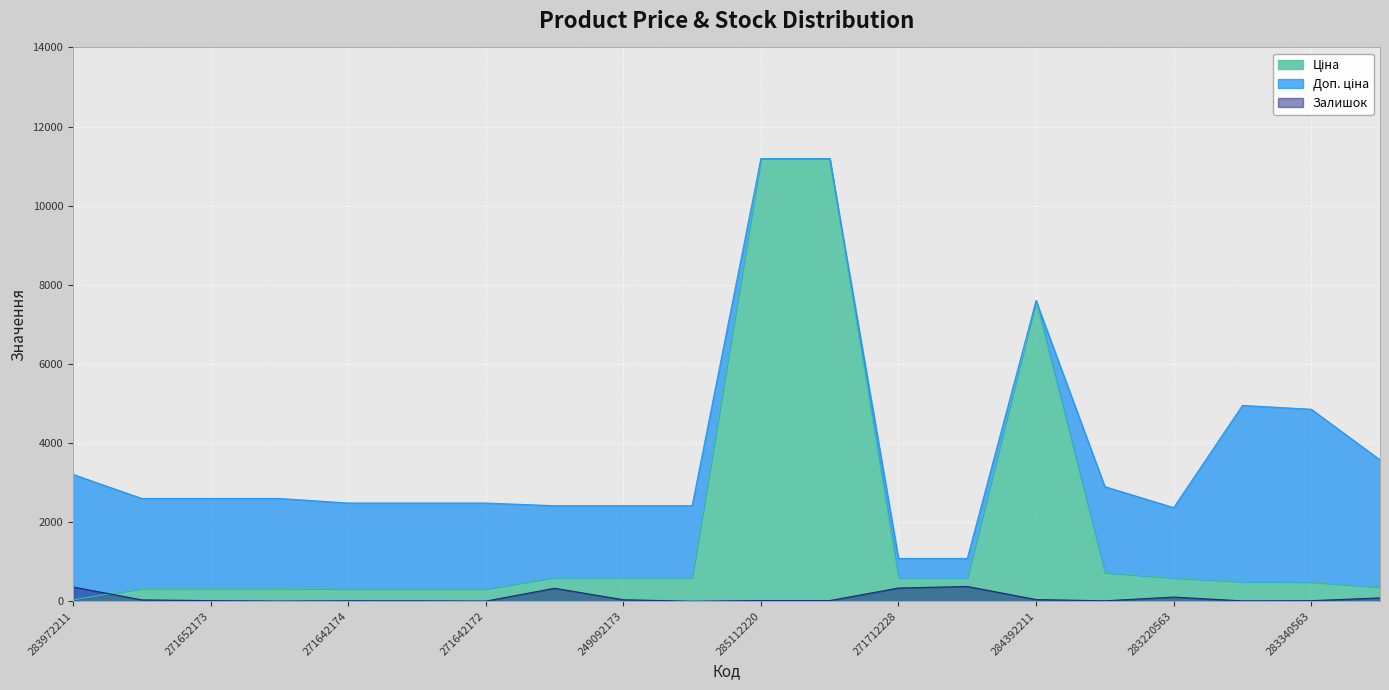

True or false: Ціна and Доп. ціна cross at least once.

False